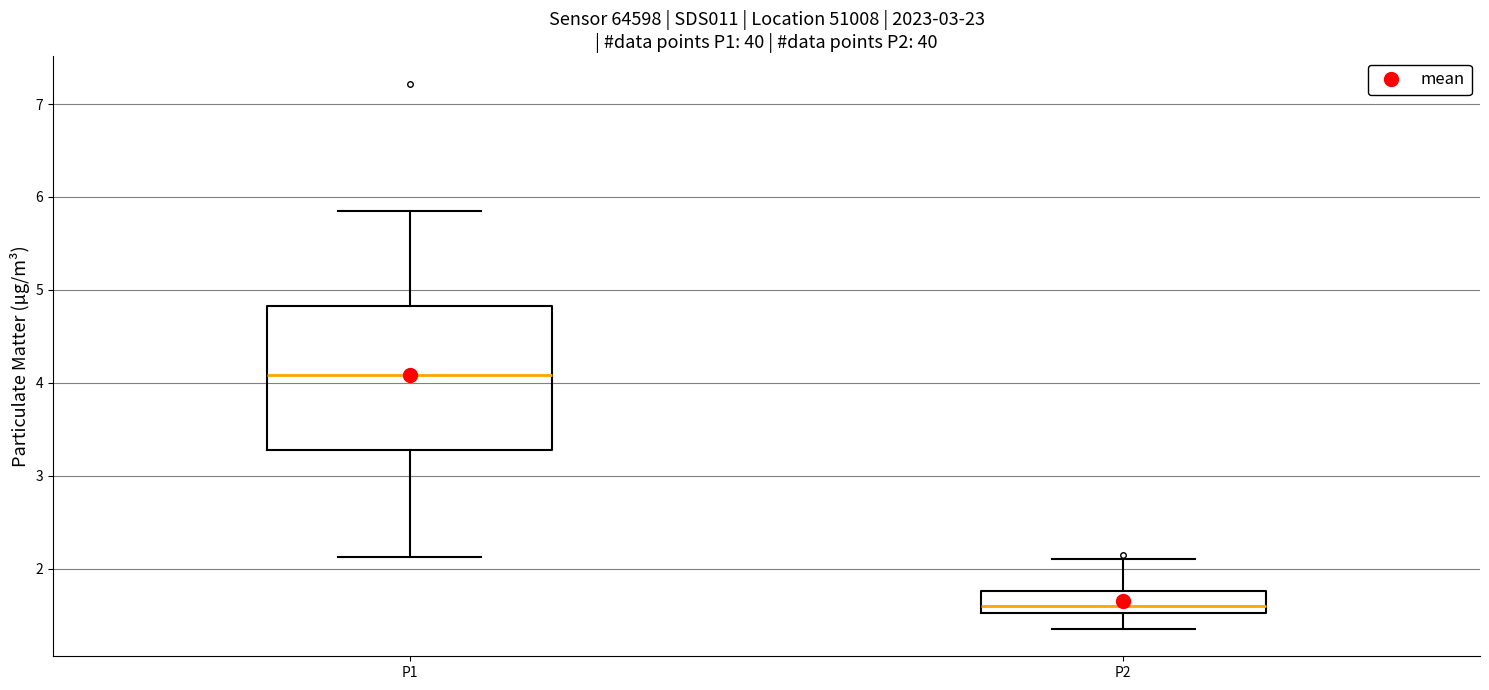

Which box has the lowest median line?

P2